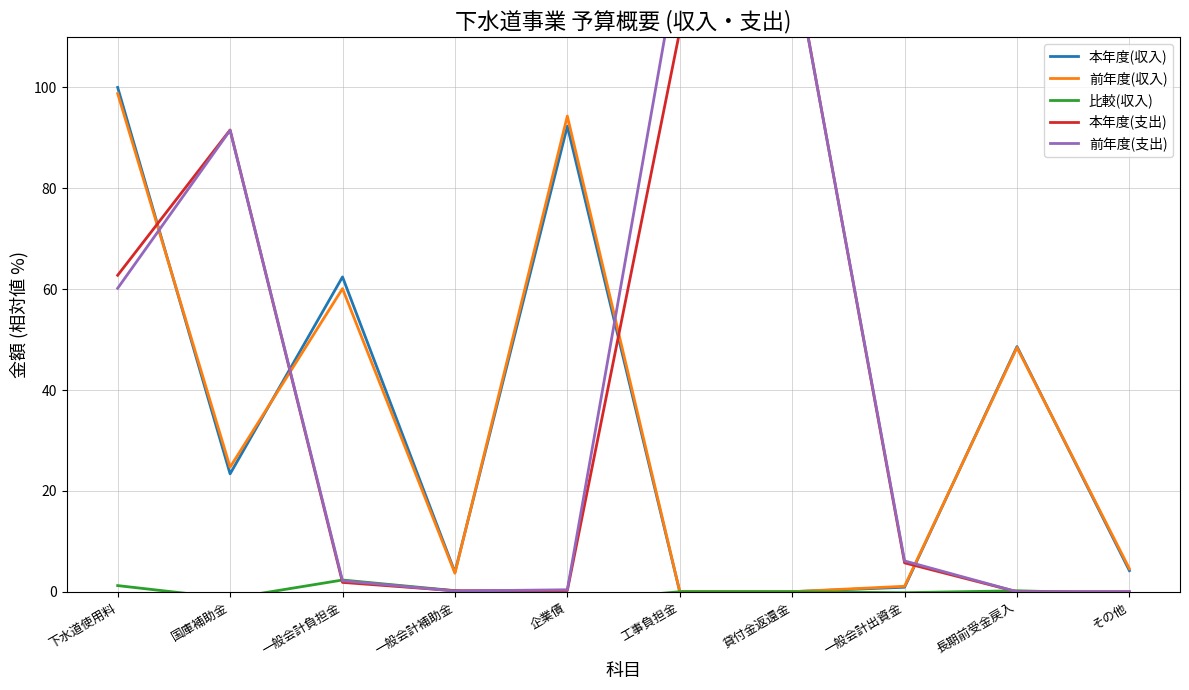

Between 工事負担金 and 国庫補助金, which is larger?

国庫補助金